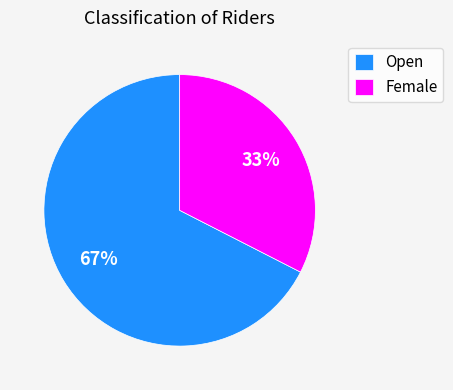

Between Open and Female, which is larger?

Open